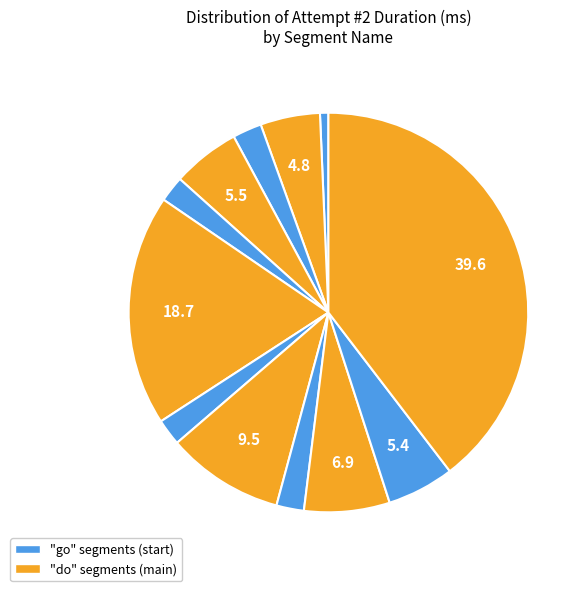

How many segments does this pie chart have?

12